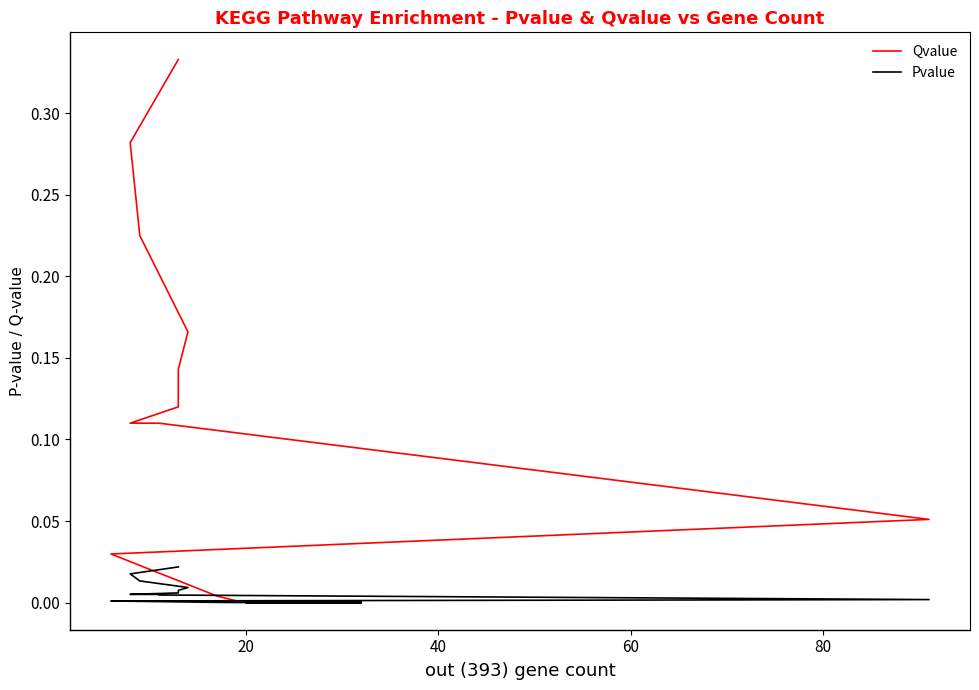

Reading left to right, what are all the values shown in this chart?

Qvalue: 0.0	0.0	0.0	0.0	0.0	0.0	0.0	0.0	0.0	0.0	0.1	0.1	0.1	0.1	0.1	0.1	0.2	0.2	0.3	0.3
Pvalue: 0.0	0.0	0.0	0.0	0.0	0.0	0.0	0.0	0.0	0.0	0.0	0.0	0.0	0.0	0.0	0.0	0.0	0.0	0.0	0.0